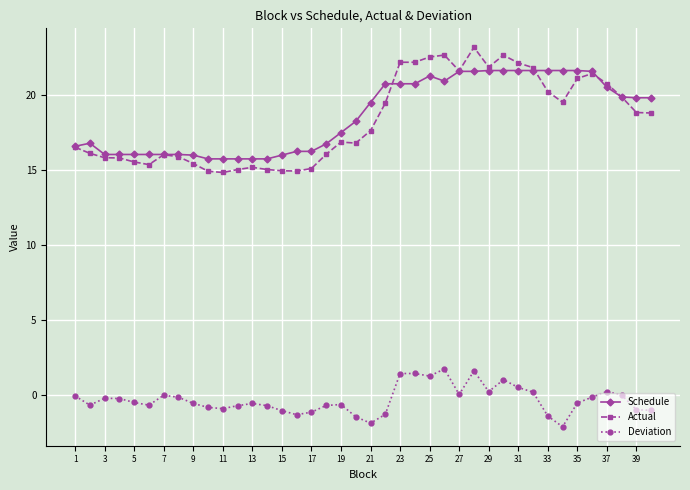

What is the average value of the Schedule series?

18.6